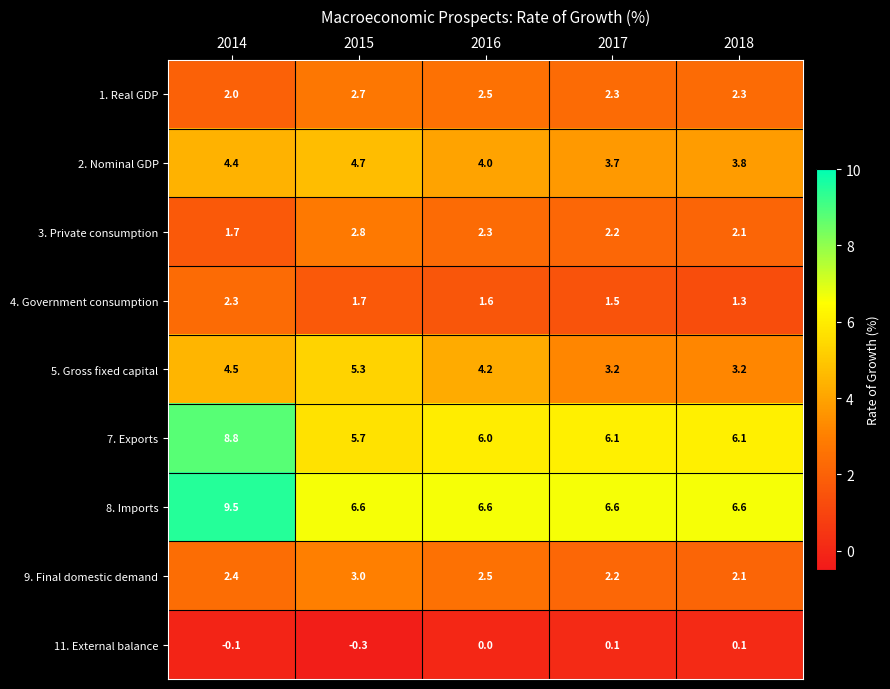

Which series has the largest total across all categories?

8. Imports